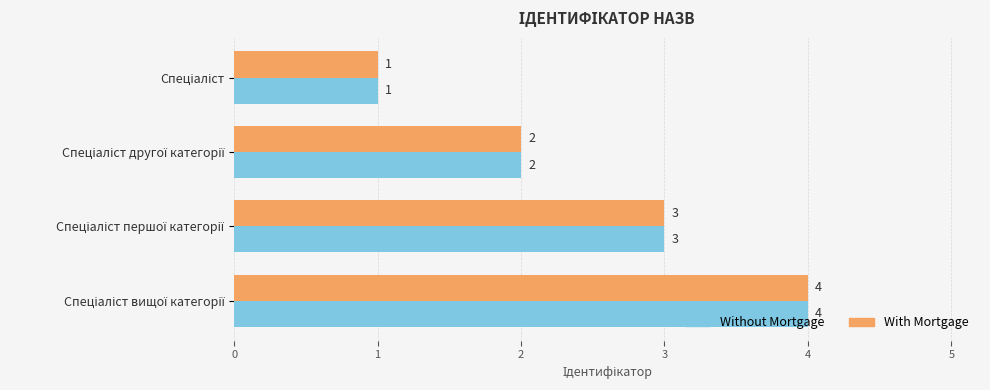

Count the With Mortgage values in the range 2 to 4.

3